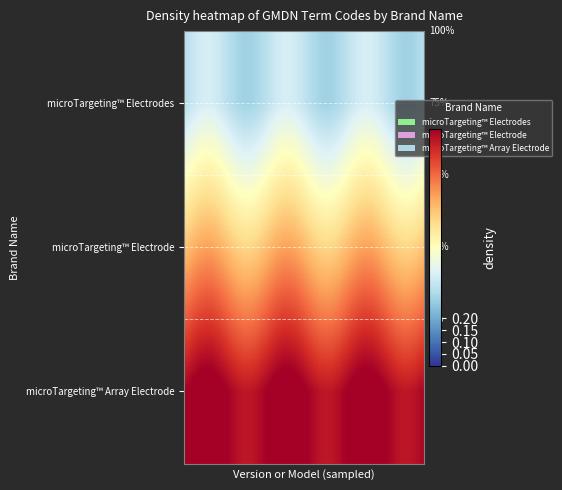

What is the difference between the highest and lowest values at 24?

0.7